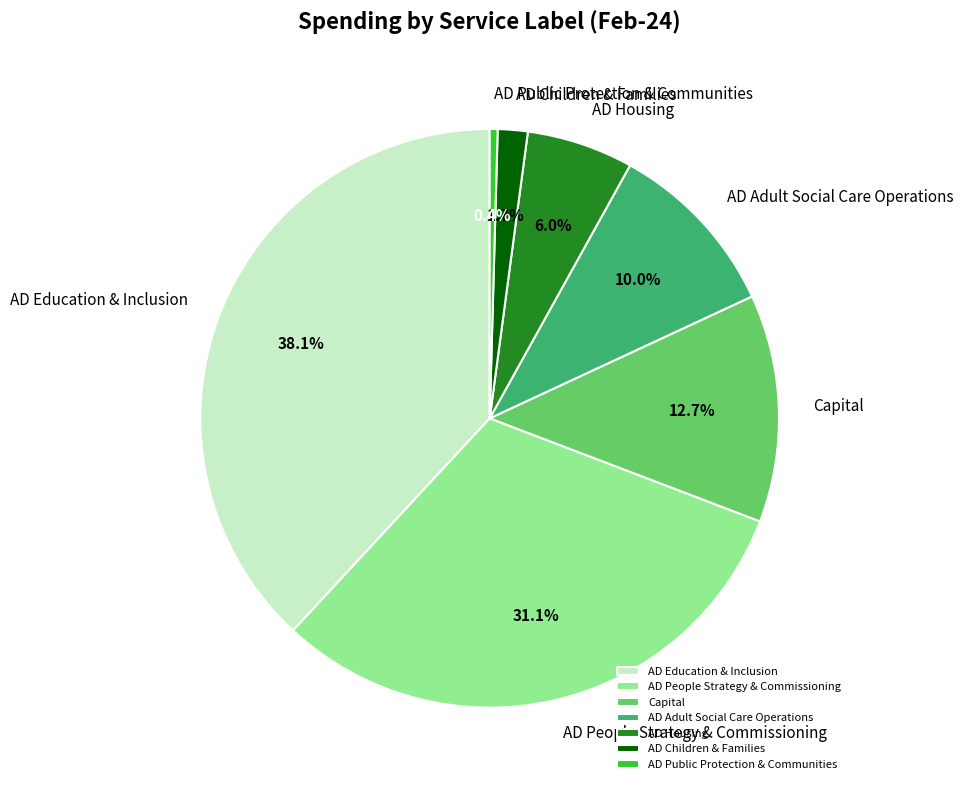

How much of the chart is everything except AD Education & Inclusion?

61.9%